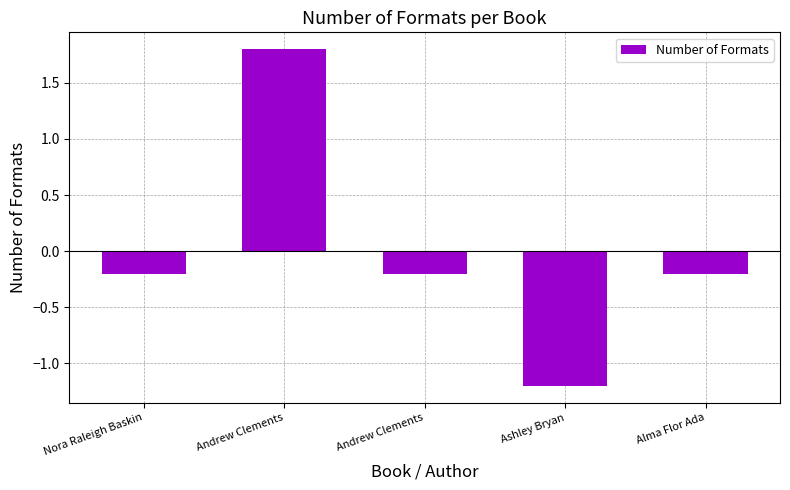

At which label does the data first exceed 0?

Andrew Clements